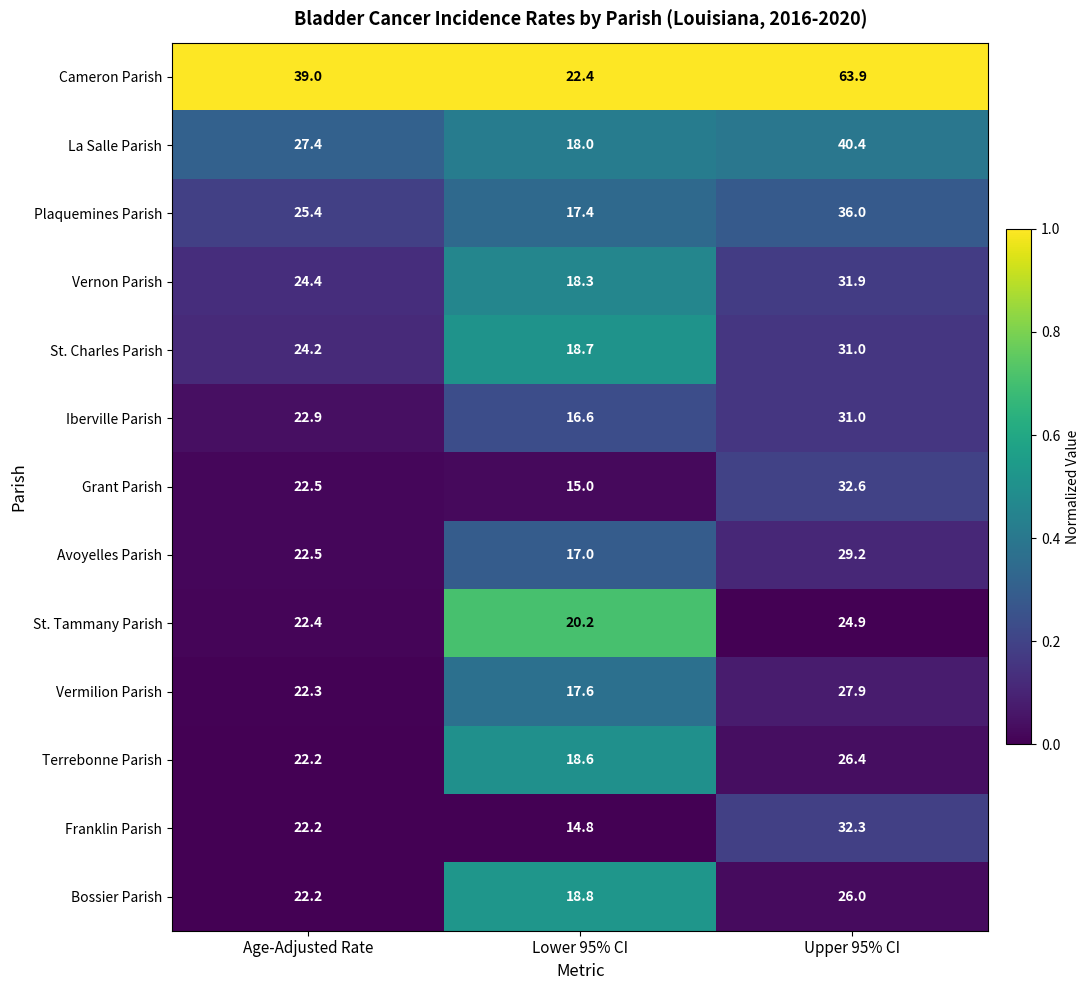

Rank the categories by Vernon Parish value from lowest to highest.

Lower 95% CI, Age-Adjusted Rate, Upper 95% CI